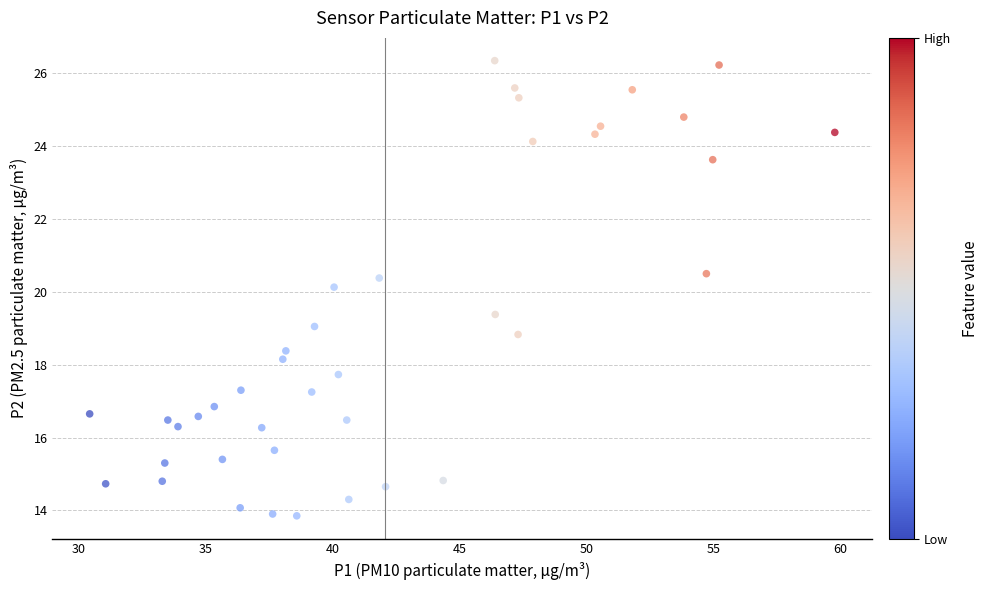

What is the range of X values (max minus min)?

29.4